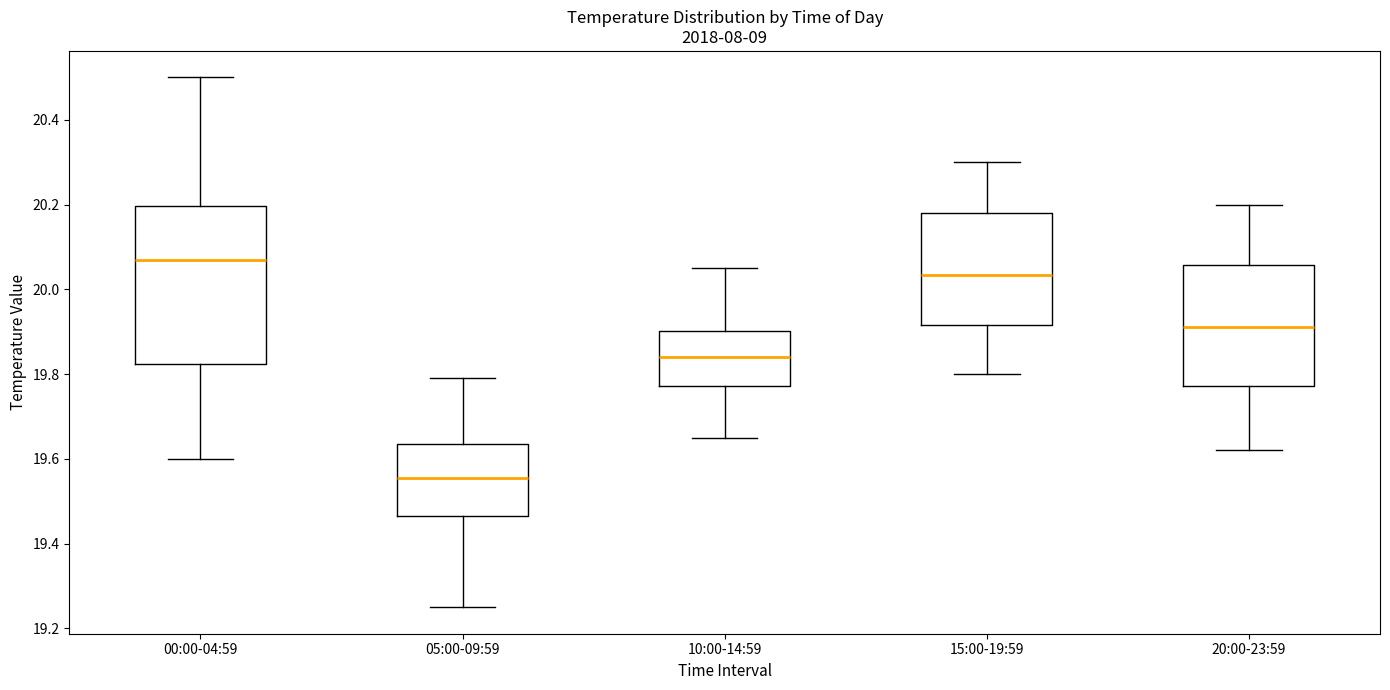

Which box's median line is the lowest?

05:00-09:59